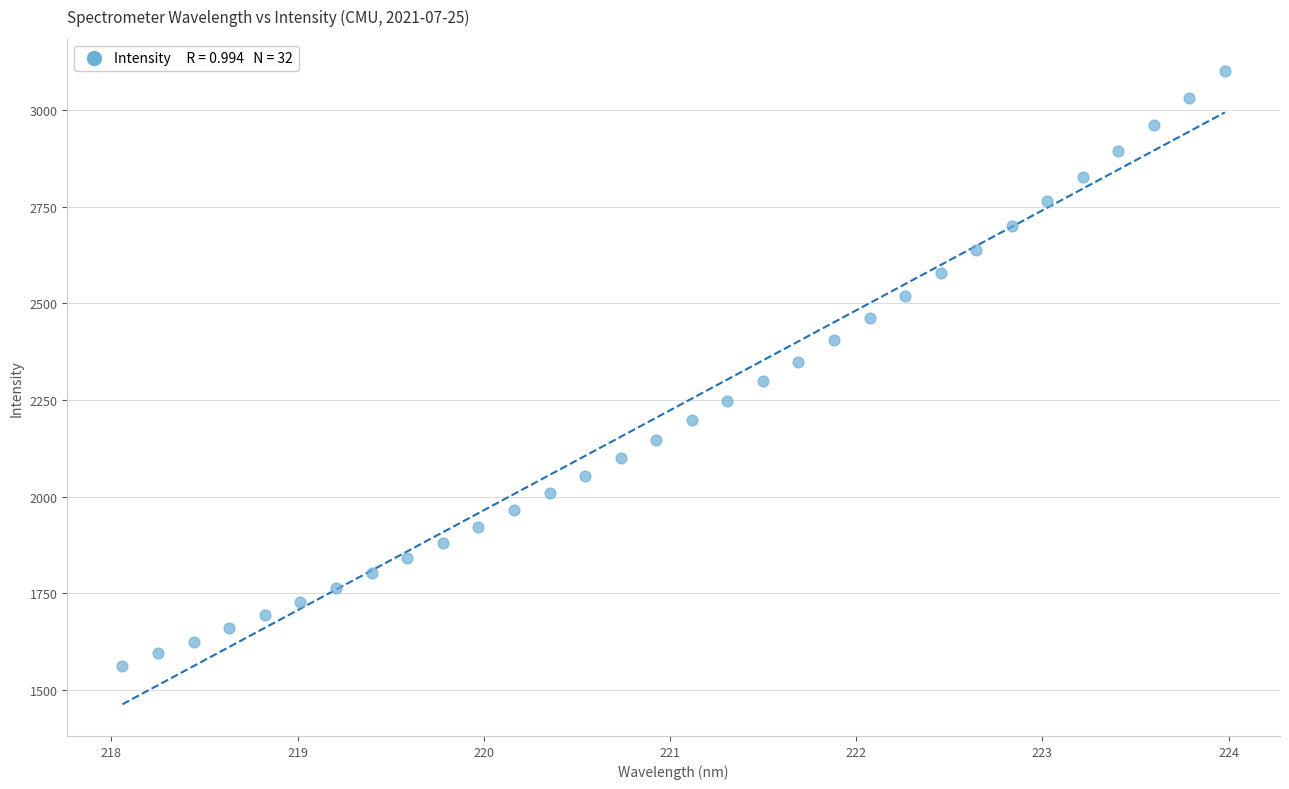

What is the range of Y values (max minus min)?

1539.8